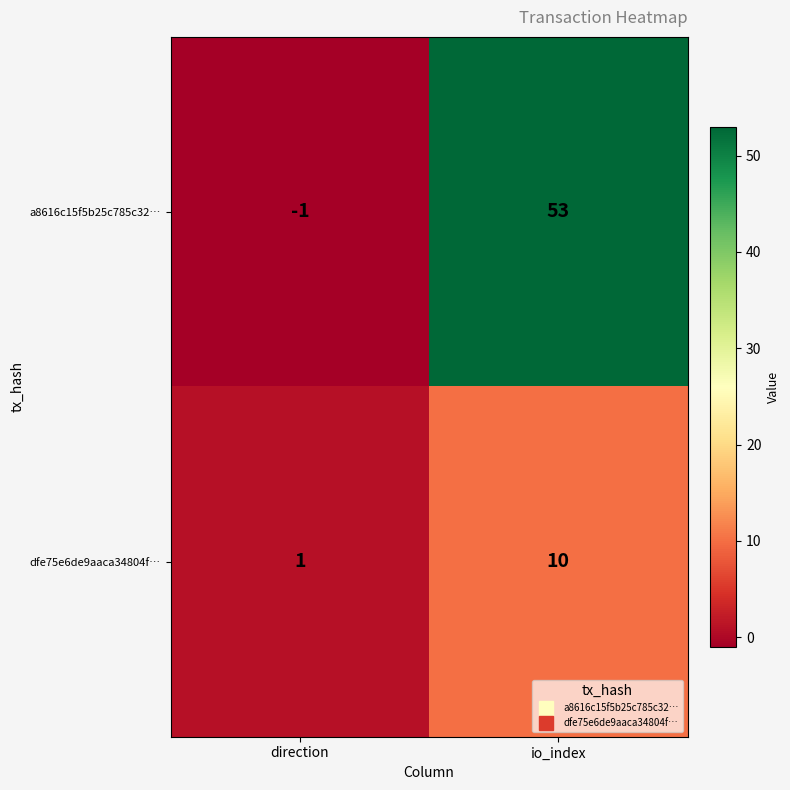

Reading right to left, transcribe all the data shown in this chart.

a8616c15f5b25c785c32…: 53	-1
dfe75e6de9aaca34804f…: 10	1